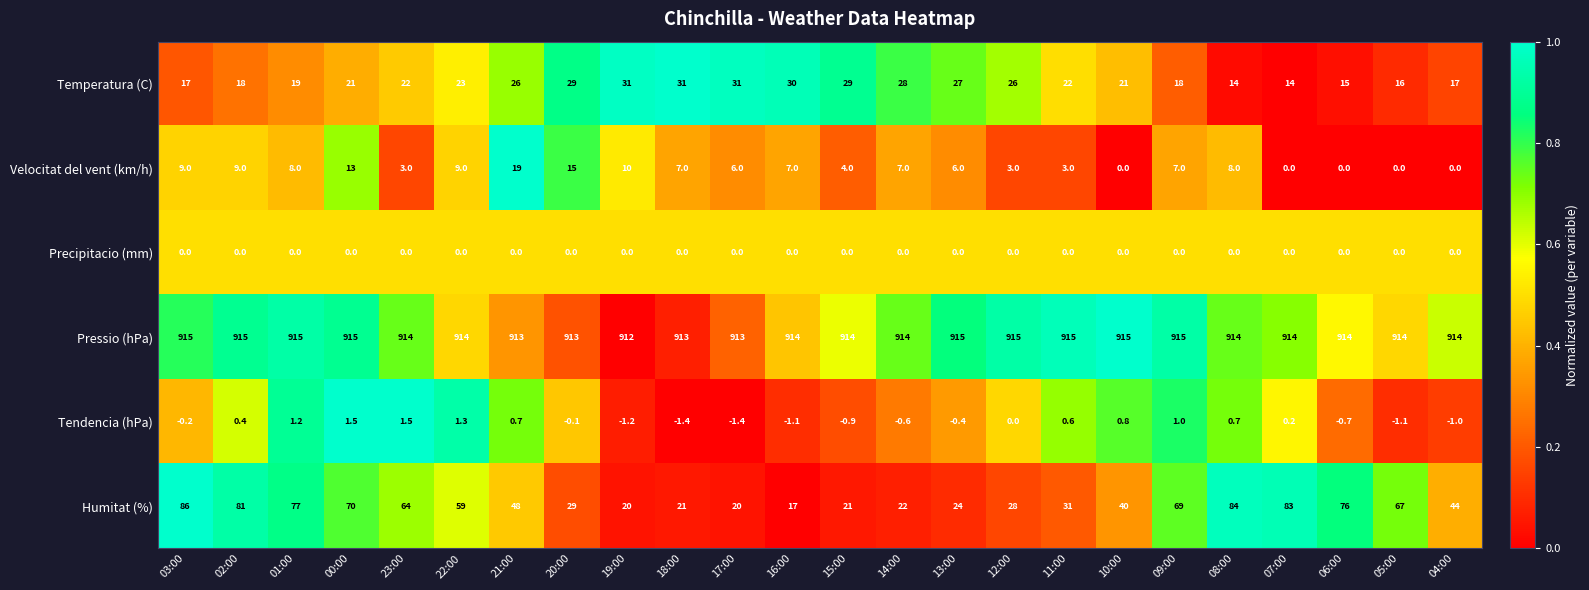

Between 23:00 and 20:00, which series saw the biggest shift?

Humitat (%)